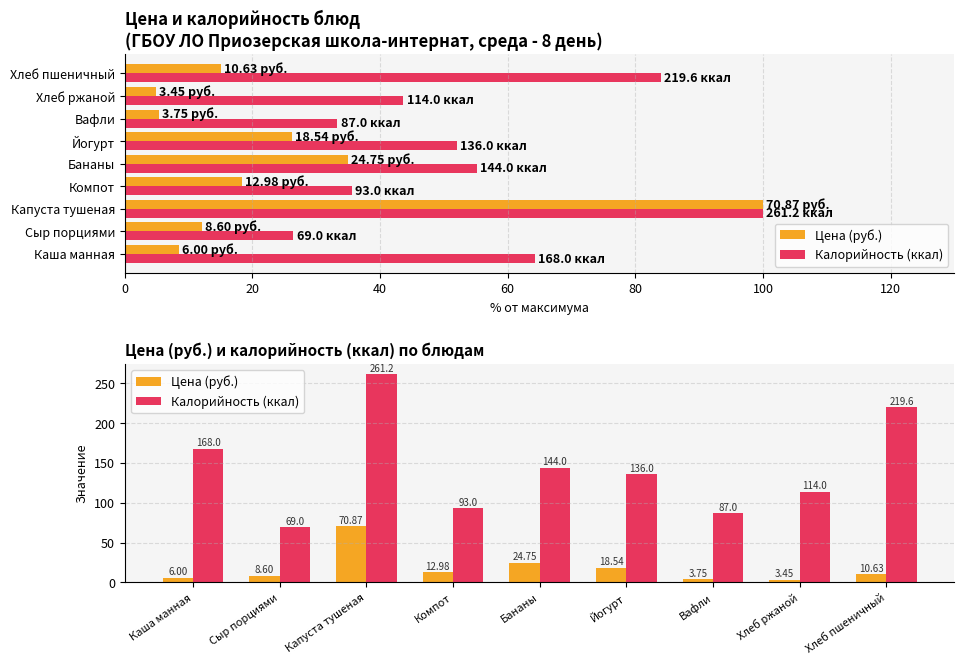

What is the value of the Калорийность (ккал) bar at the 7th from the left?

87.0